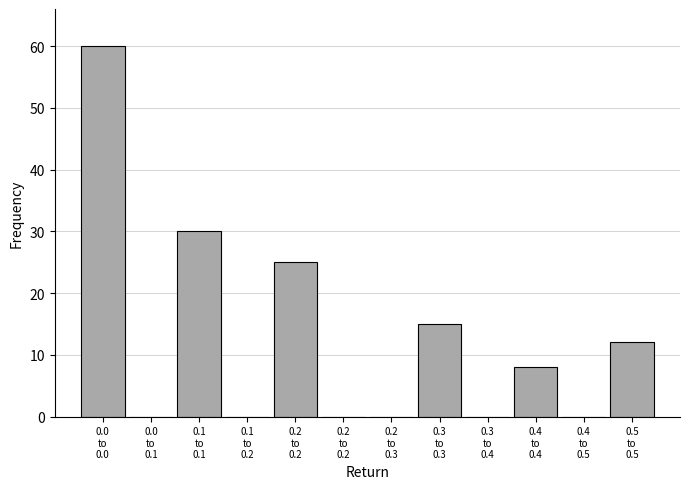

Are the bars horizontal?

No